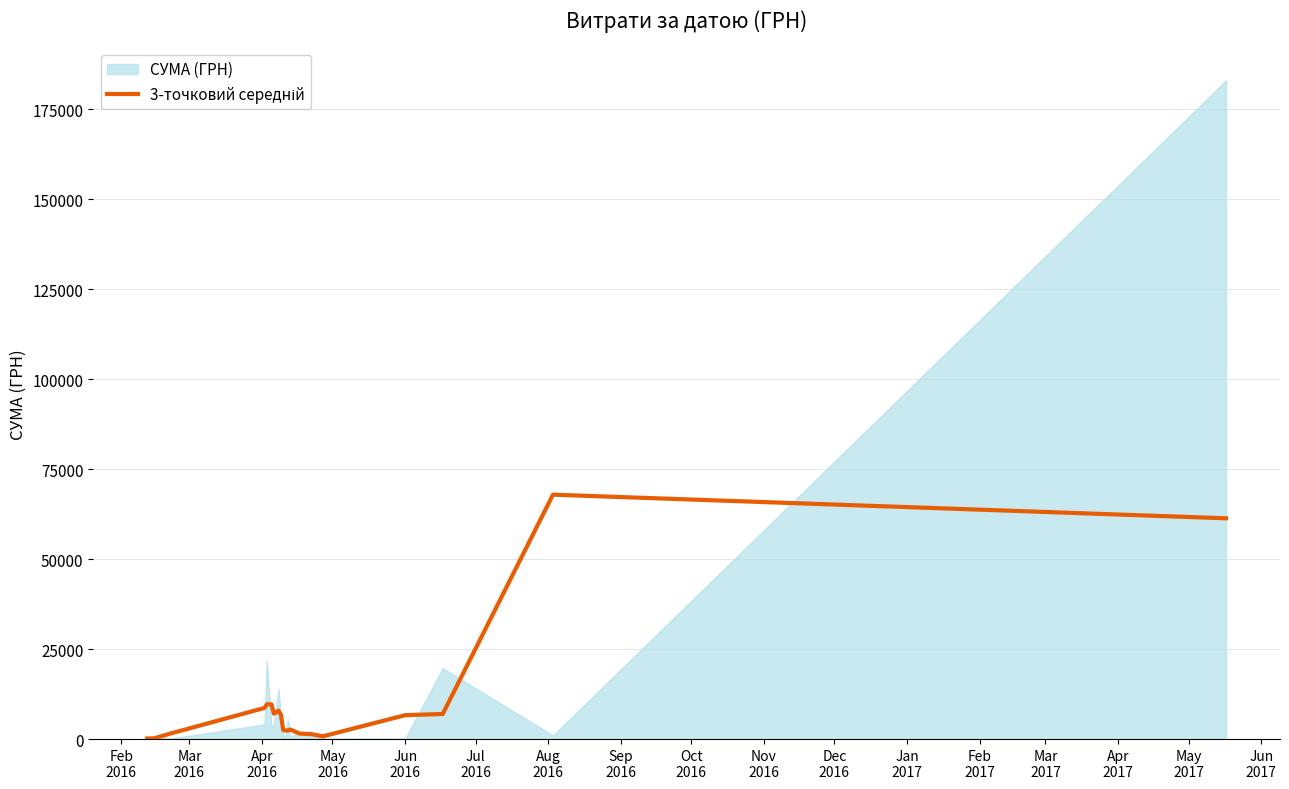

How many data points does each series have?

20